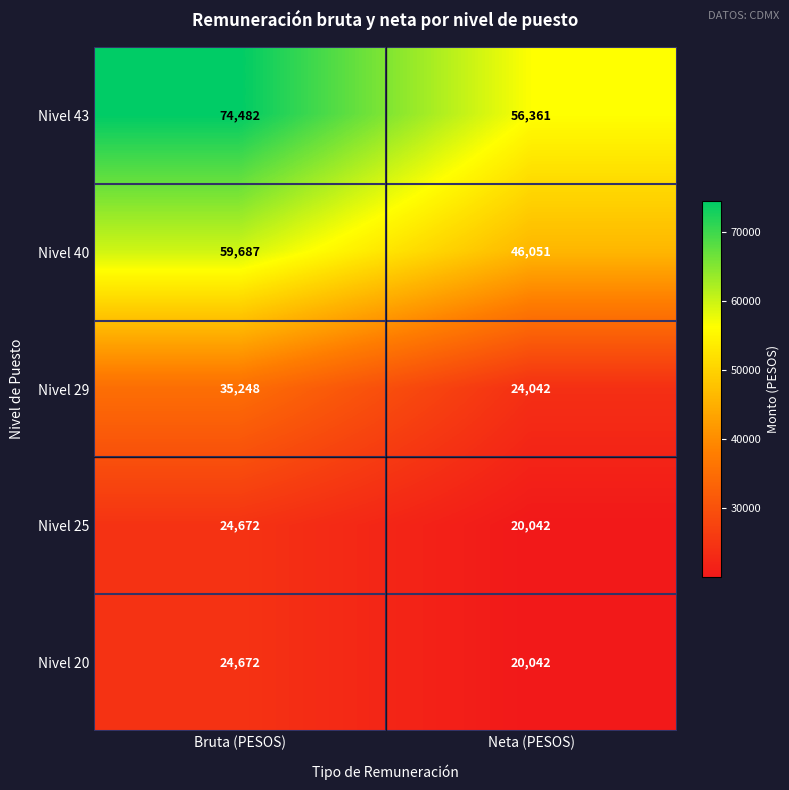

List the labels in order of Nivel 29 value, smallest first.

Neta (PESOS), Bruta (PESOS)